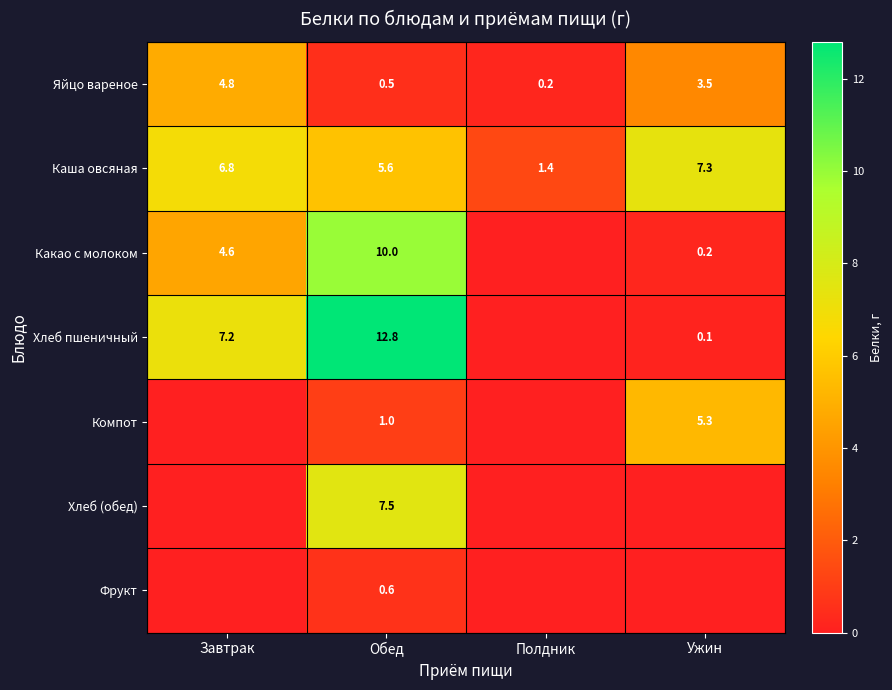

The value of Хлеб пшеничный at Обед is 12.8. True or false?

True